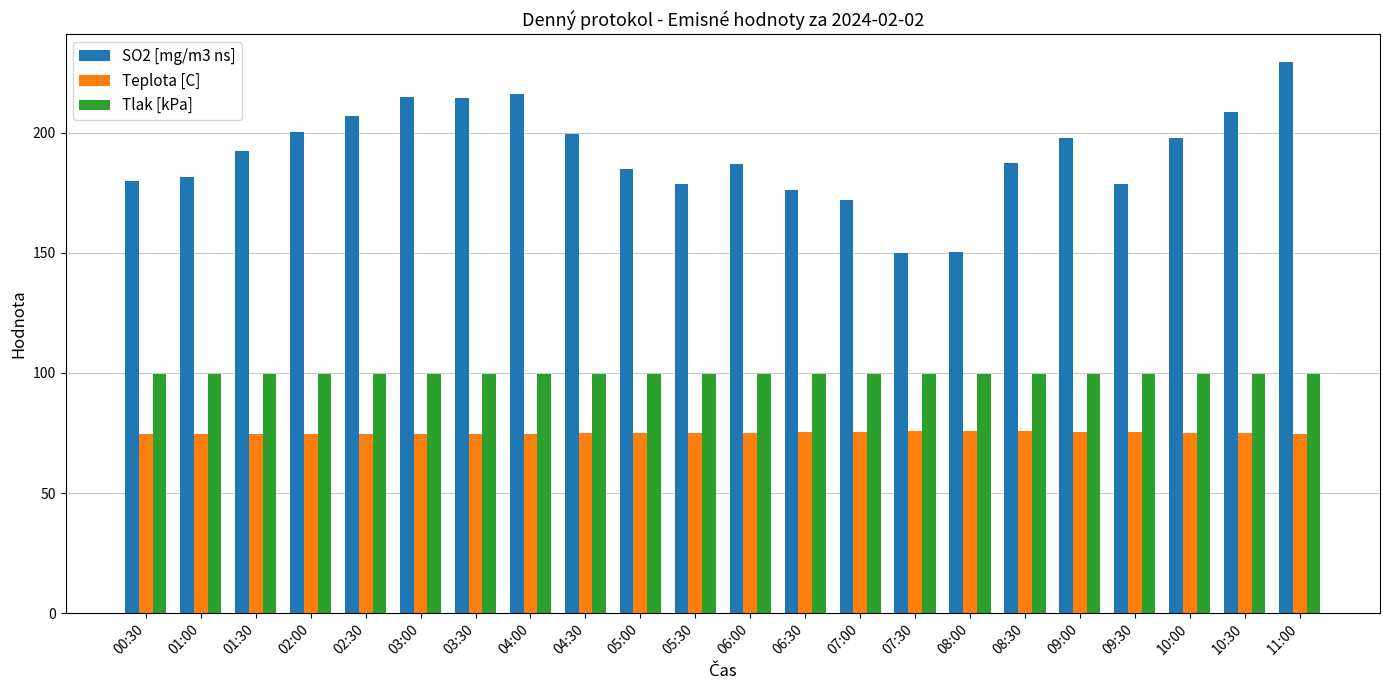

What value does the Teplota [C] series have at 01:00?

74.7